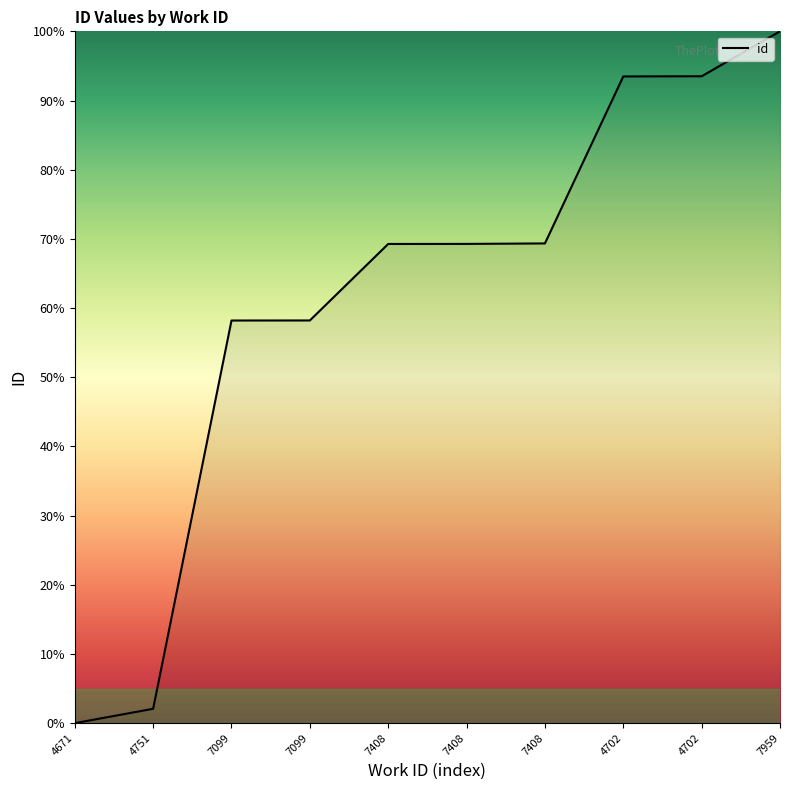

Reading right to left, list all the values displayed in this chart.

7959=100.0	4702=93.5	4702=93.5	7408=69.3	7408=69.3	7408=69.3	7099=58.2	7099=58.2	4751=2.1	4671=0.0